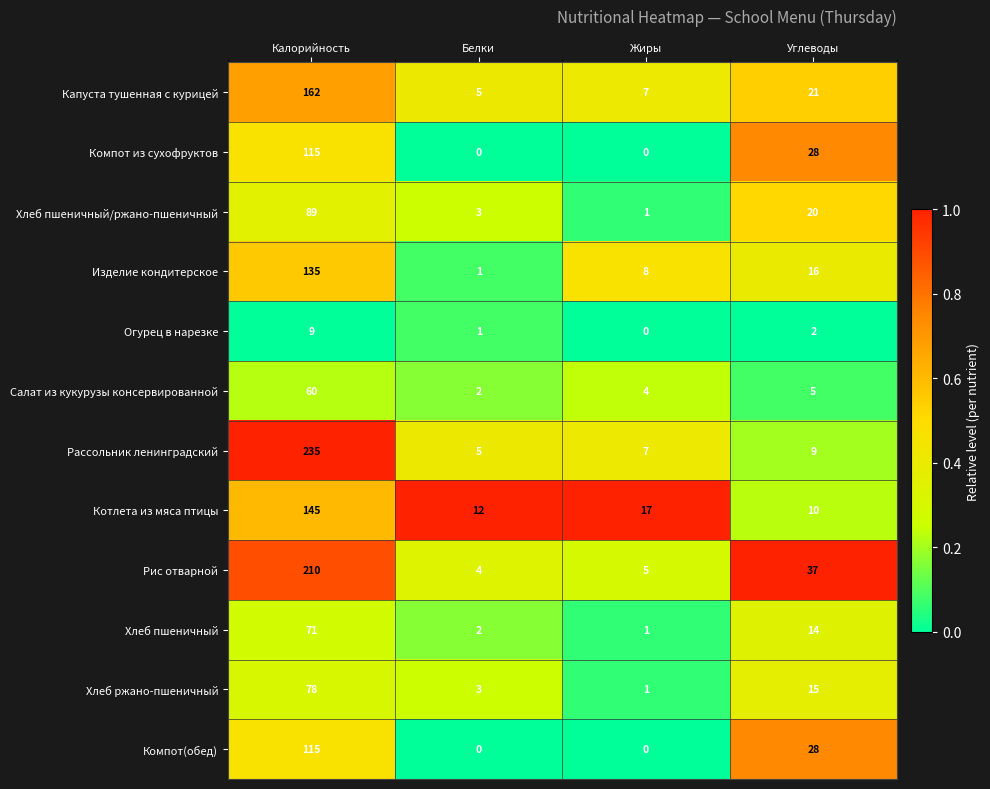

Which series changed the most between Жиры and Углеводы?

Рис отварной